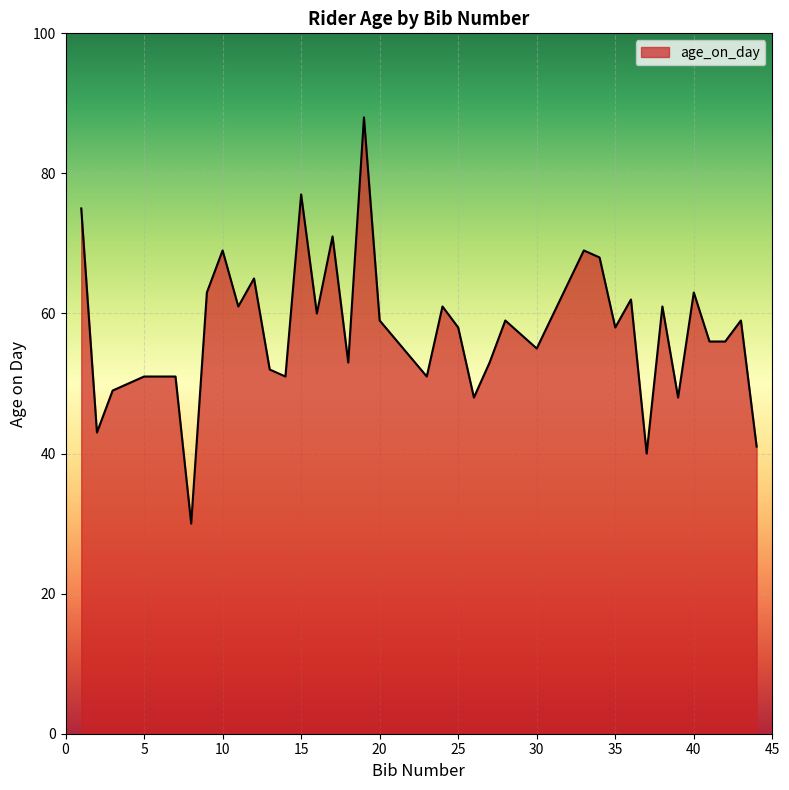

What is the difference between the maximum and minimum values?

58